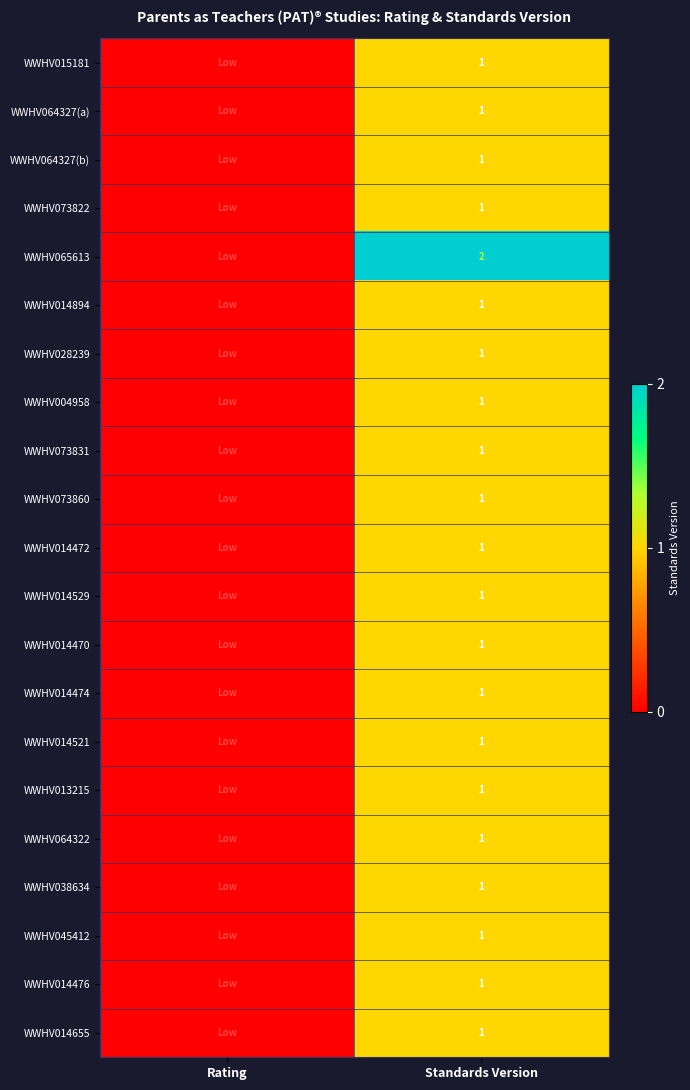

What is the total value across all series at Standards Version?

22